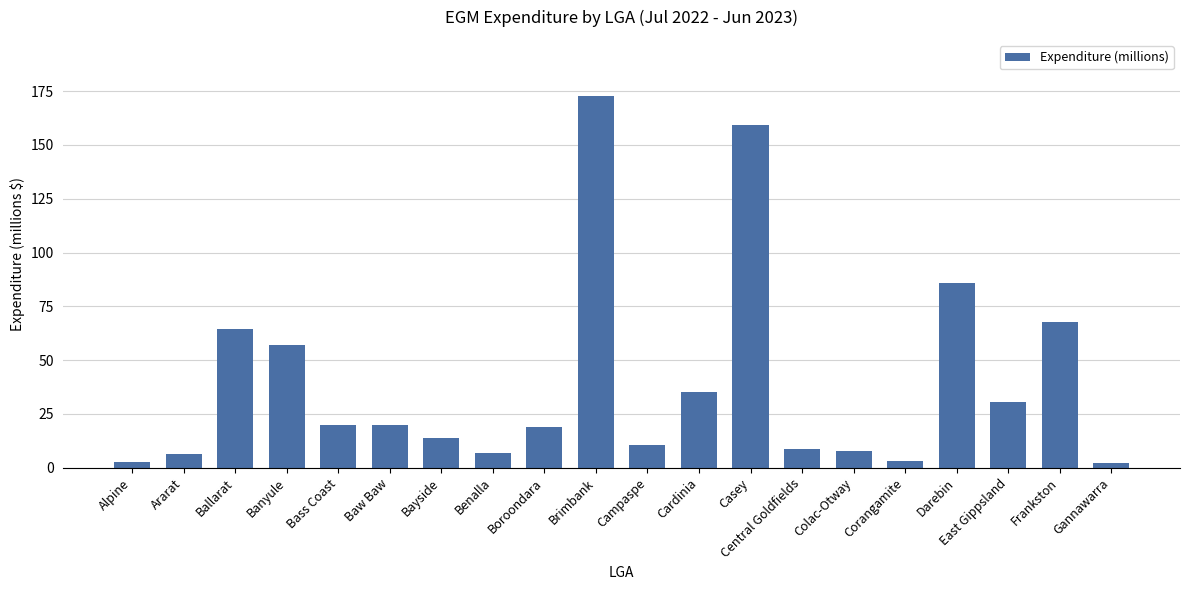

Which label corresponds to the largest value in the chart?

Brimbank